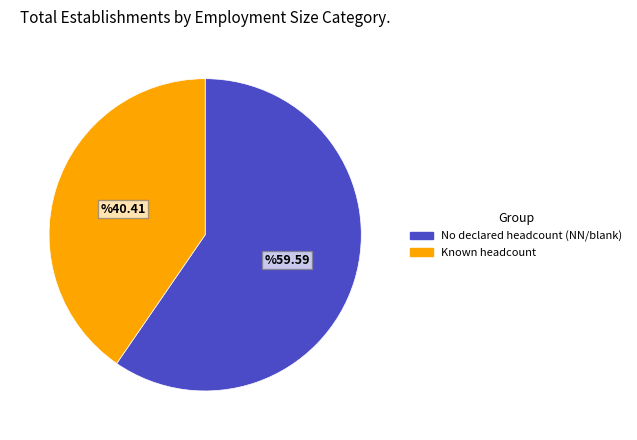

Is it true that No declared headcount (NN/blank) is 46% of the pie?

False